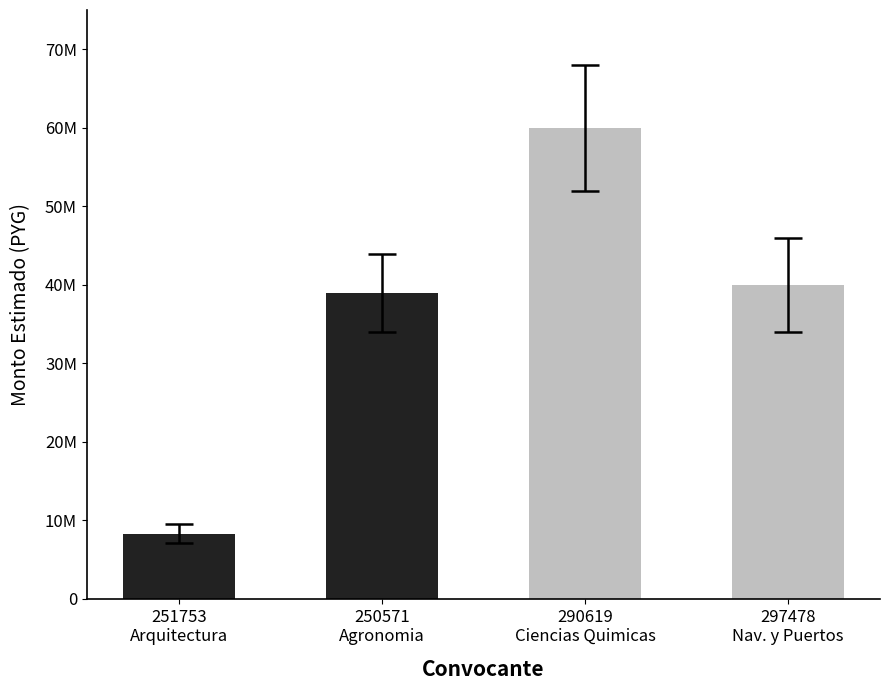

What is the difference between the maximum and second lowest values?

21075000